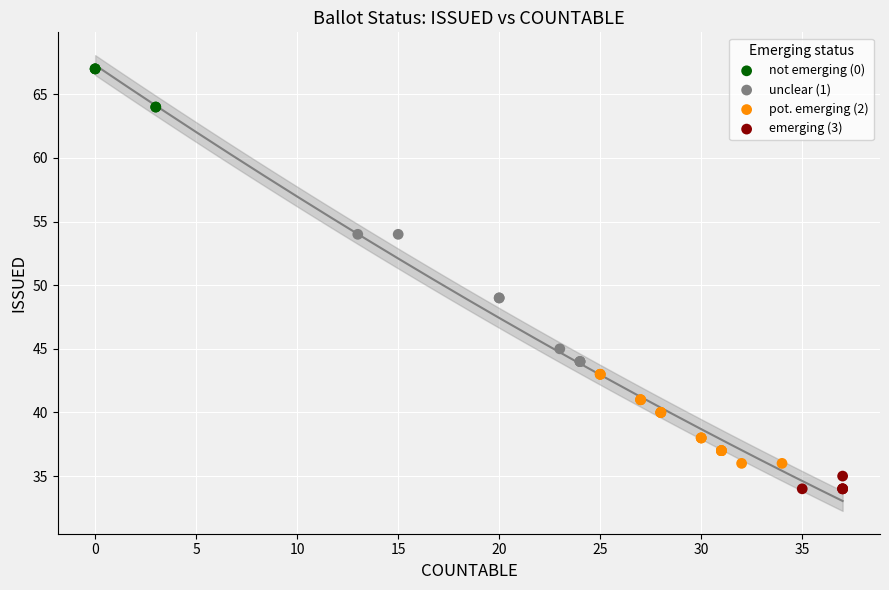

Which series reaches the maximum Y coordinate?

not emerging (0)